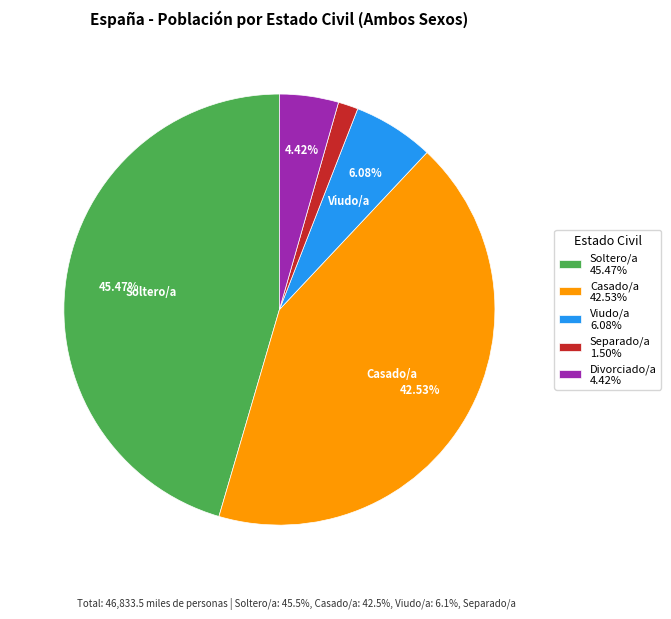

Which has a higher value, Casado/a or Viudo/a?

Casado/a